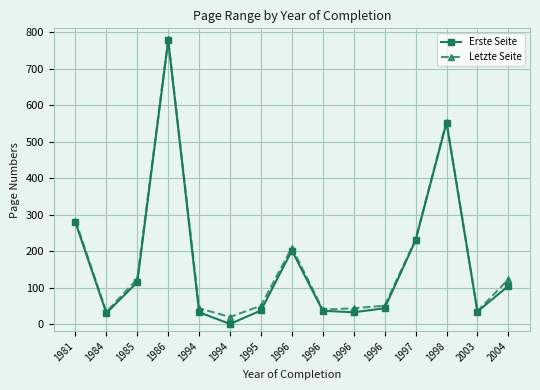

Count the number of categories in the chart.

15